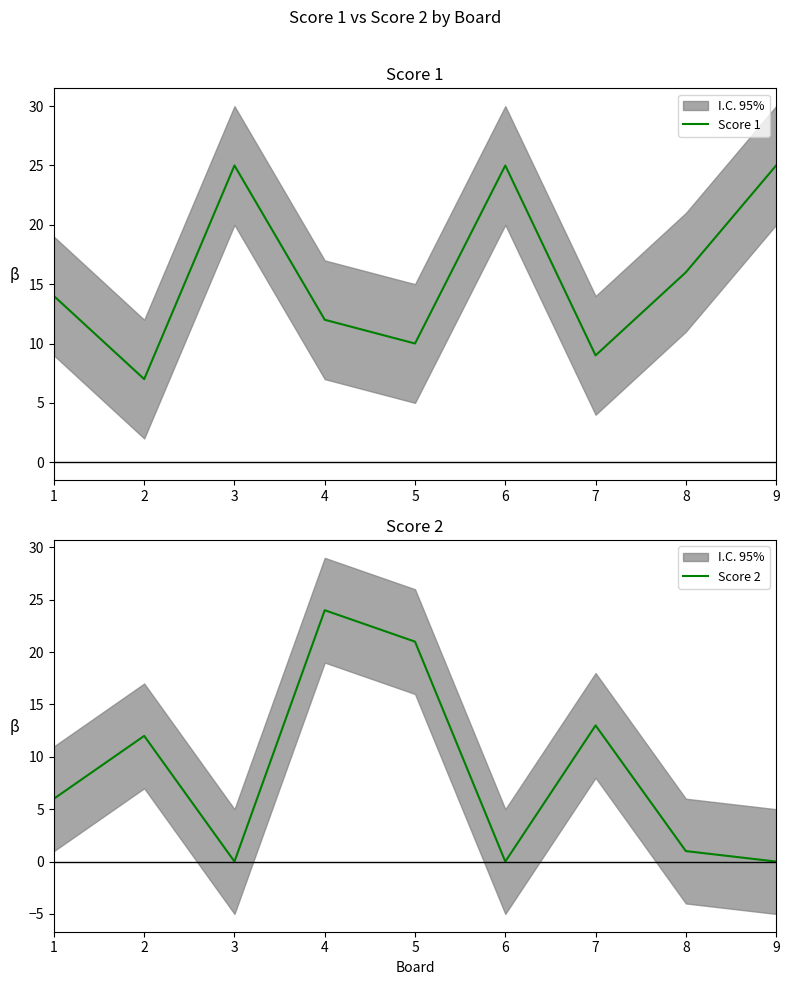

Which label corresponds to the smallest value in the chart?

3